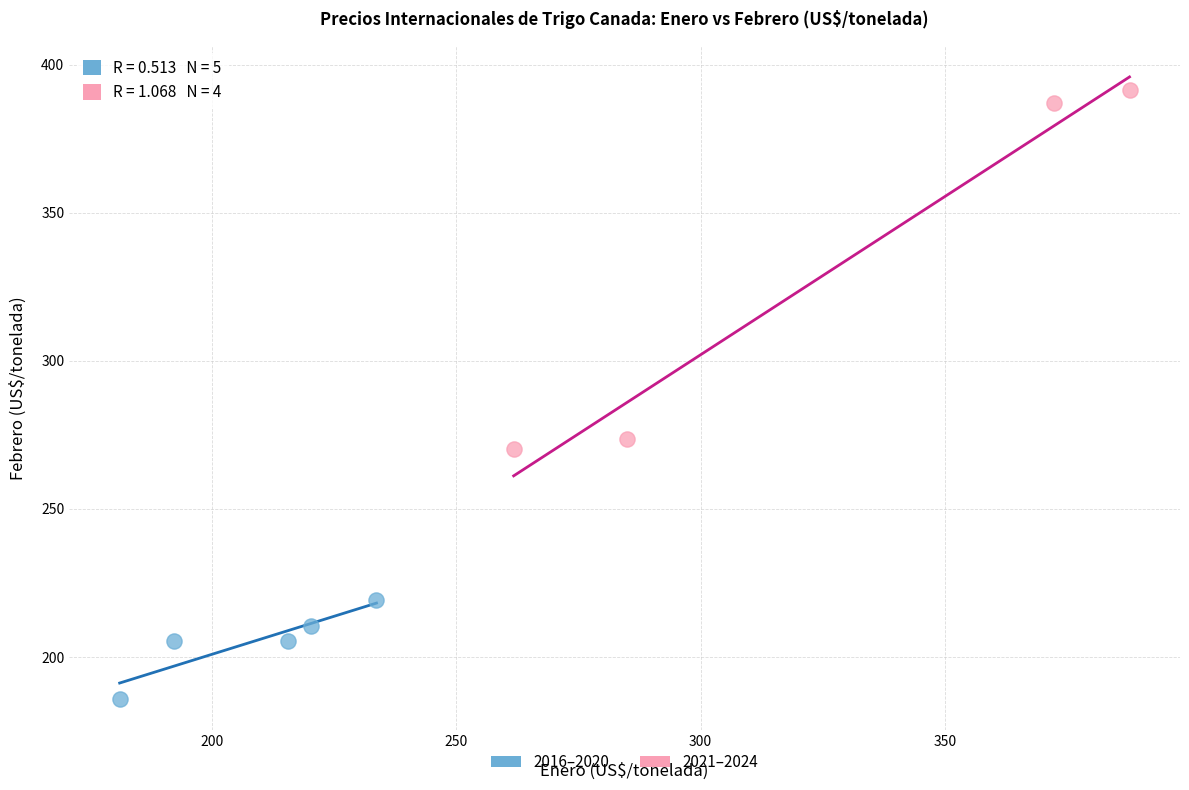

Which series reaches the minimum Y coordinate?

2016–2020